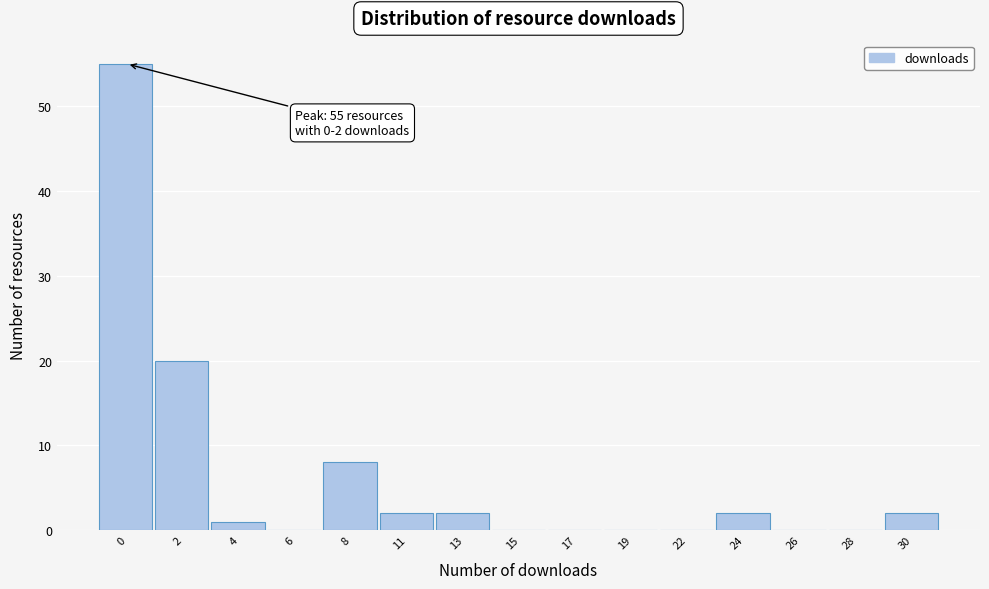

Reading right to left, list all the values displayed in this chart.

30=2	28=0	26=0	24=2	22=0	19=0	17=0	15=0	13=2	11=2	8=8	6=0	4=1	2=20	0=55